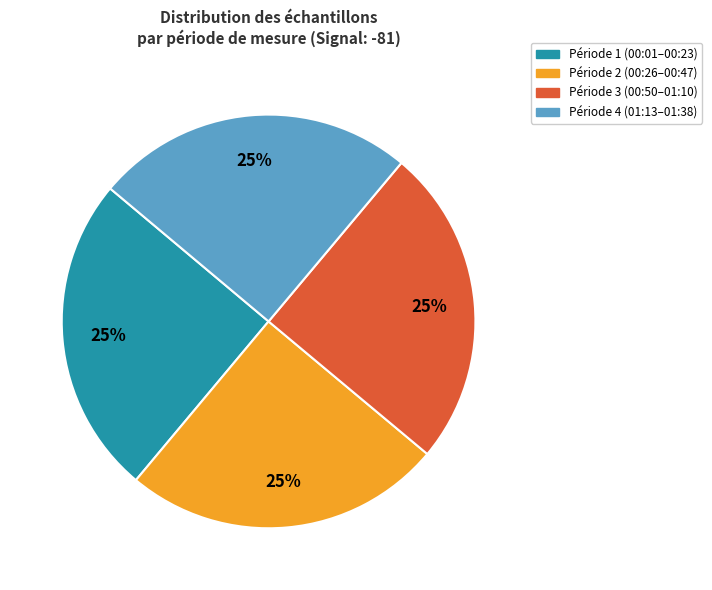

To the nearest percent, what is the average slice percentage?

25%